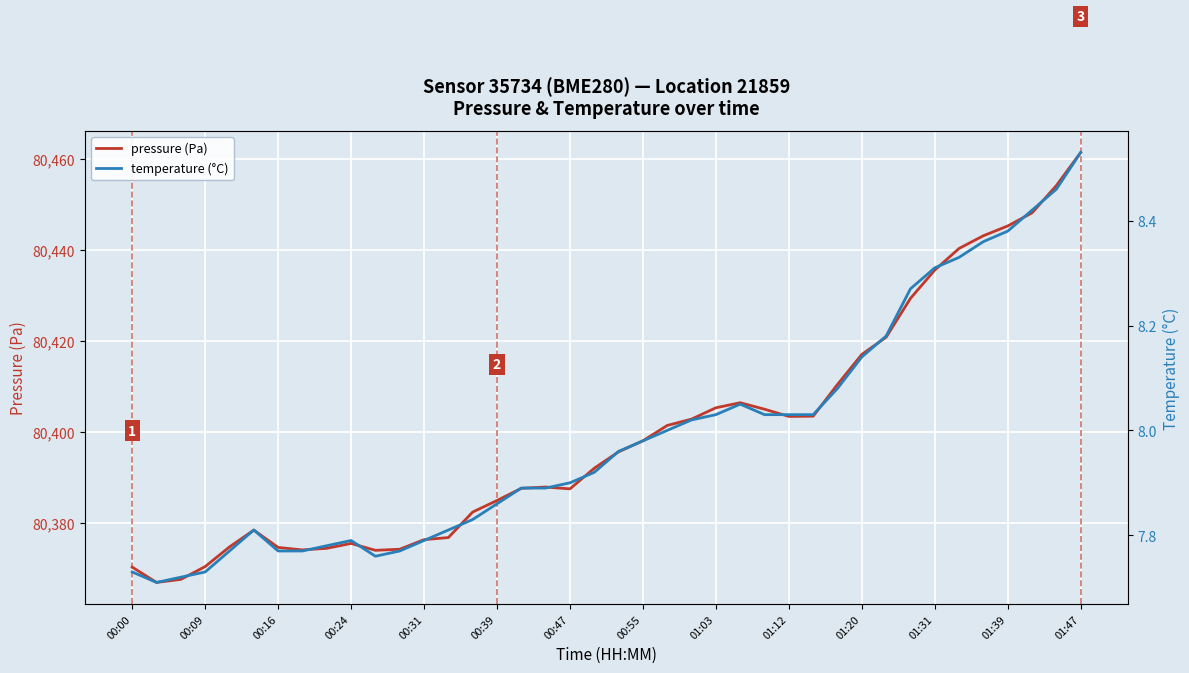

Is it true that pressure (Pa) equals 80445.3 at 01:39?

True